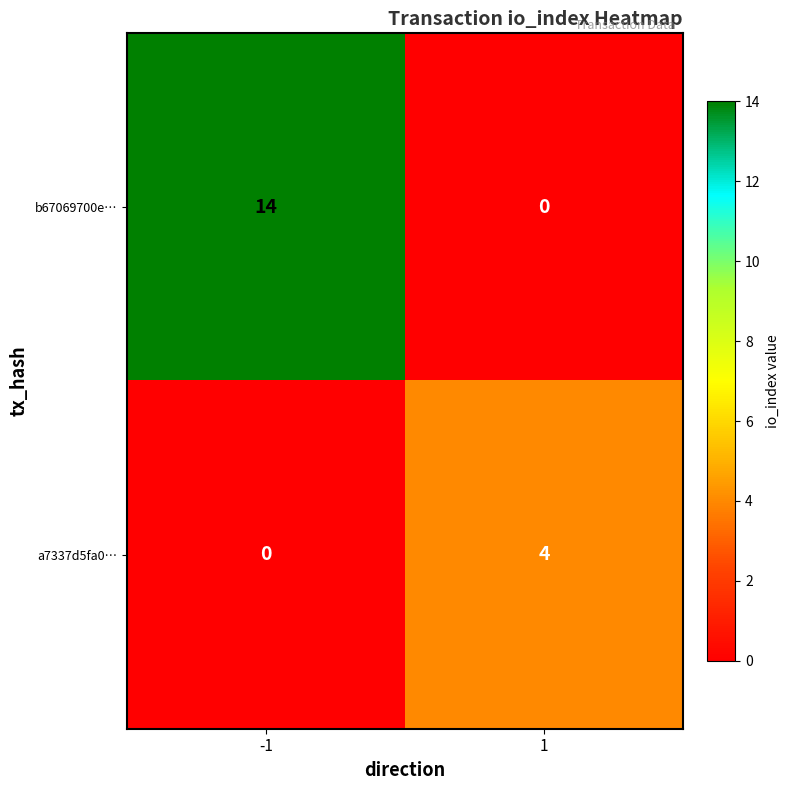

Reading left to right, extract all data points from this chart.

b67069700e…: 14	0
a7337d5fa0…: 0	4